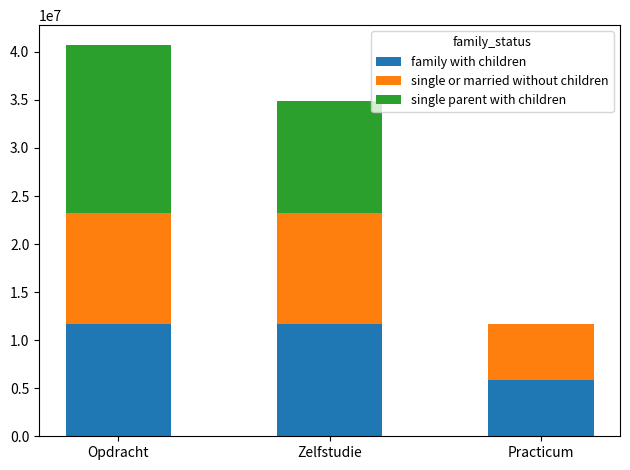

Reading right to left, what are the values for family with children?

Practicum=5820183	Zelfstudie=11640341	Opdracht=11640341